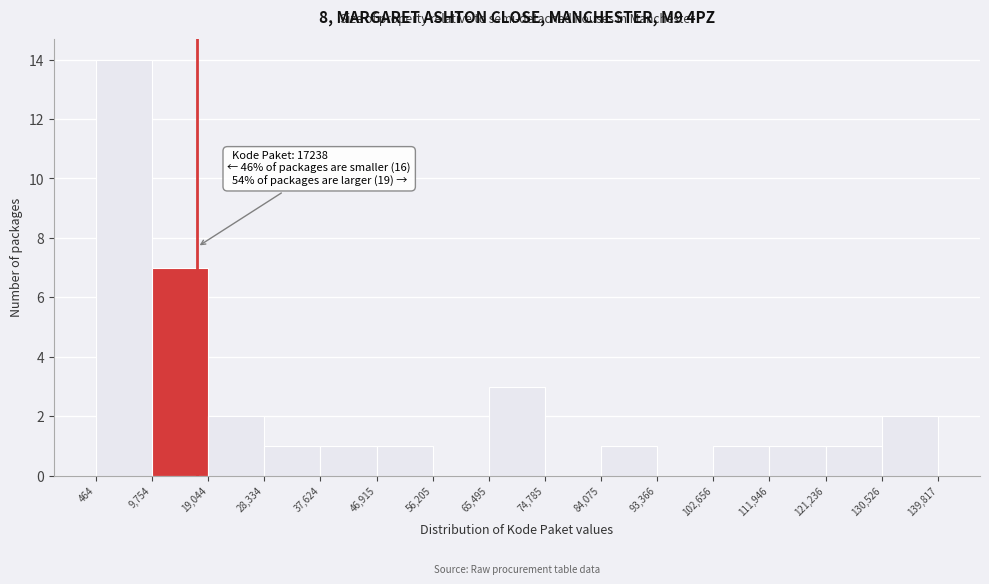

Which range on the x-axis has the tallest bar?

464 to 9,754